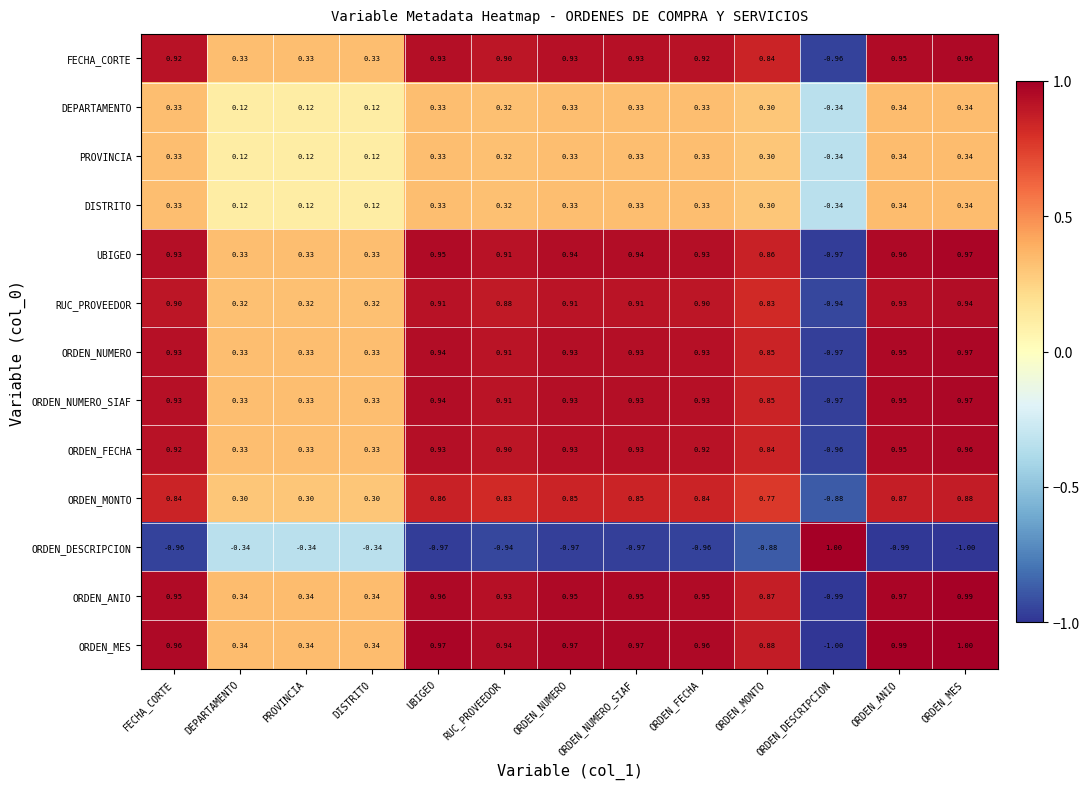

Which category has the highest value in the ORDEN_ANIO series?

ORDEN_MES